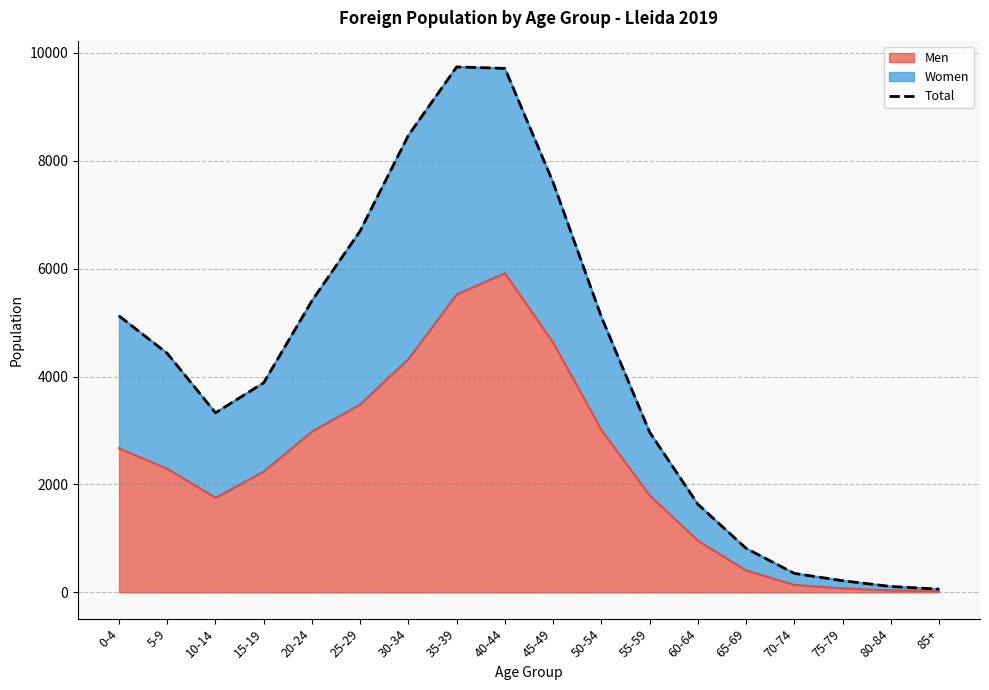

Where is the first local maximum?

35-39